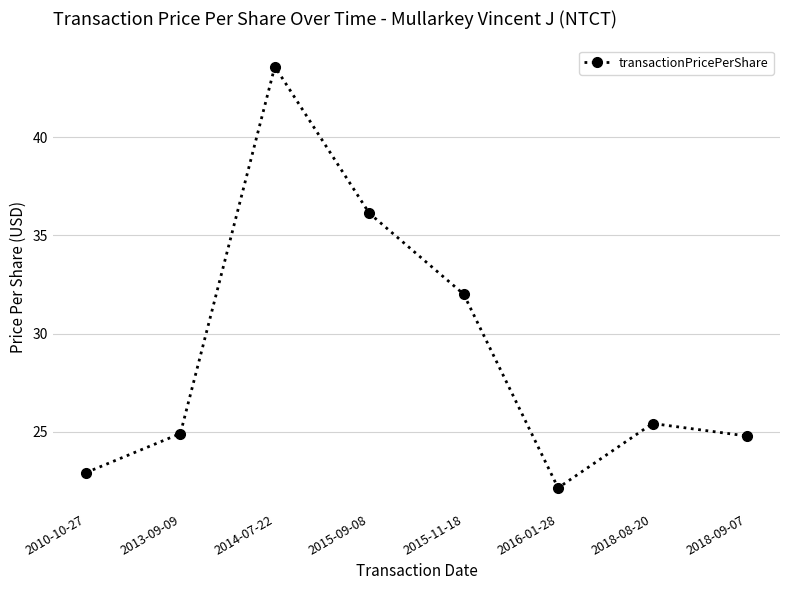

Which label corresponds to the smallest value in the chart?

2016-01-28